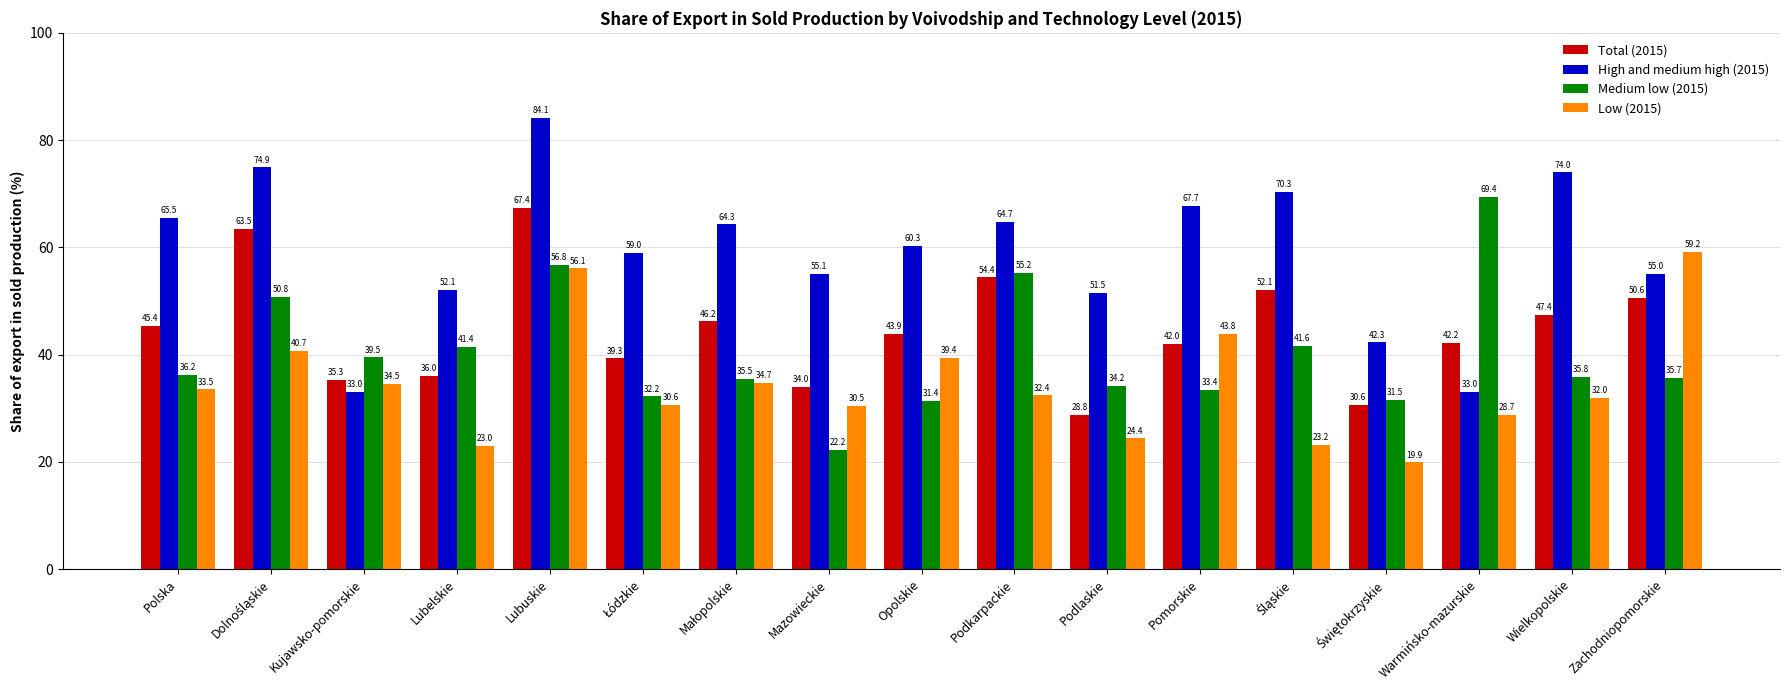

Which series changed the most between Pomorskie and Warmińsko-mazurskie?

Medium low (2015)